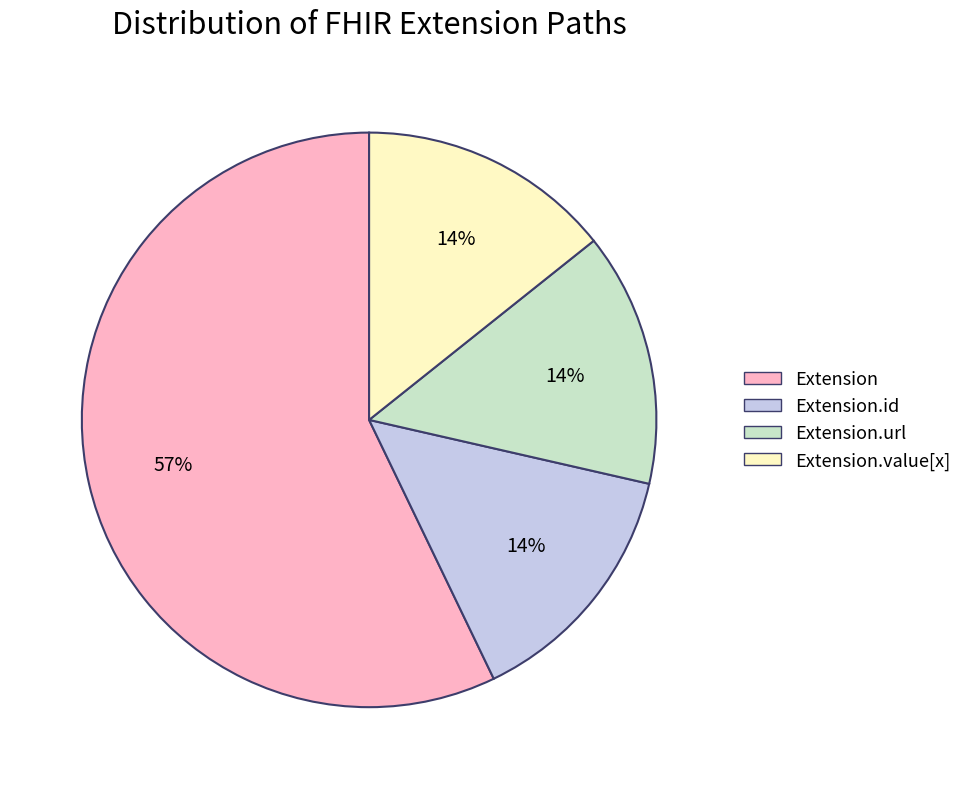

What is the ratio of the value at Extension.value[x] to the value at Extension.url?

1.0